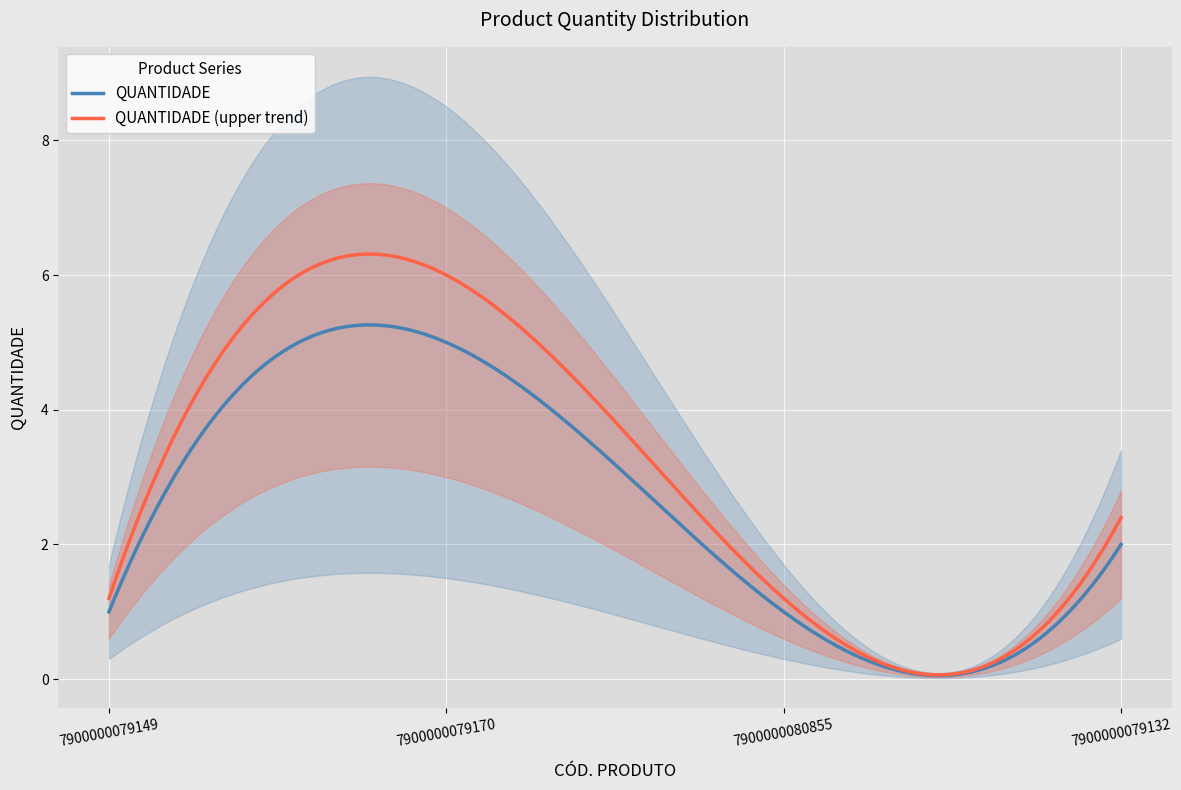

What is the label of the 1st point from the right?

7900000079132